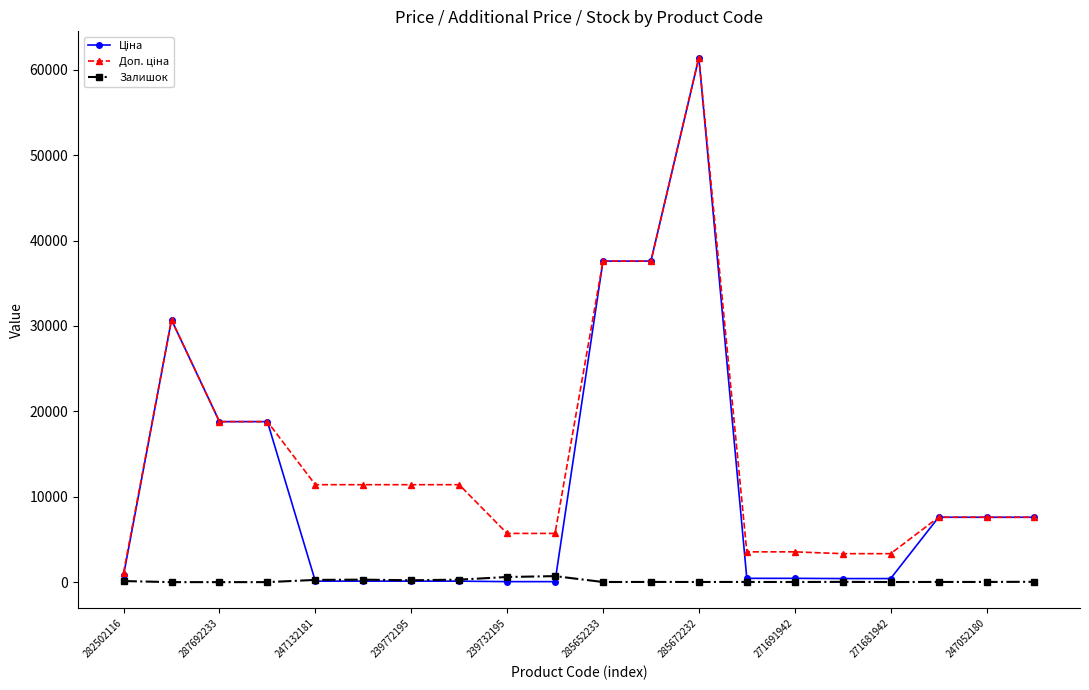

True or false: Залишок has more than 2 points higher than both neighbors.

True